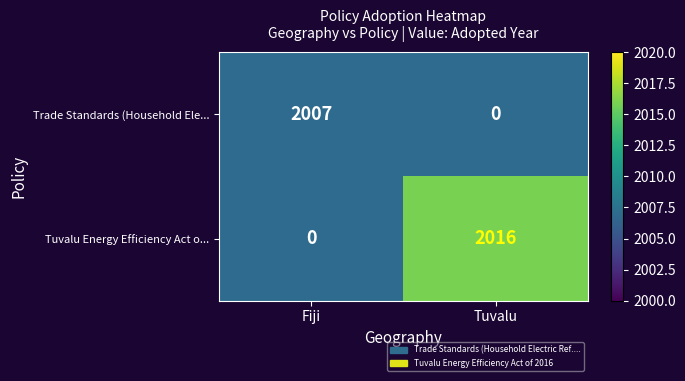

What is the sum of the Tuvalu Energy Efficiency Act o... values at Fiji and Tuvalu?

2016